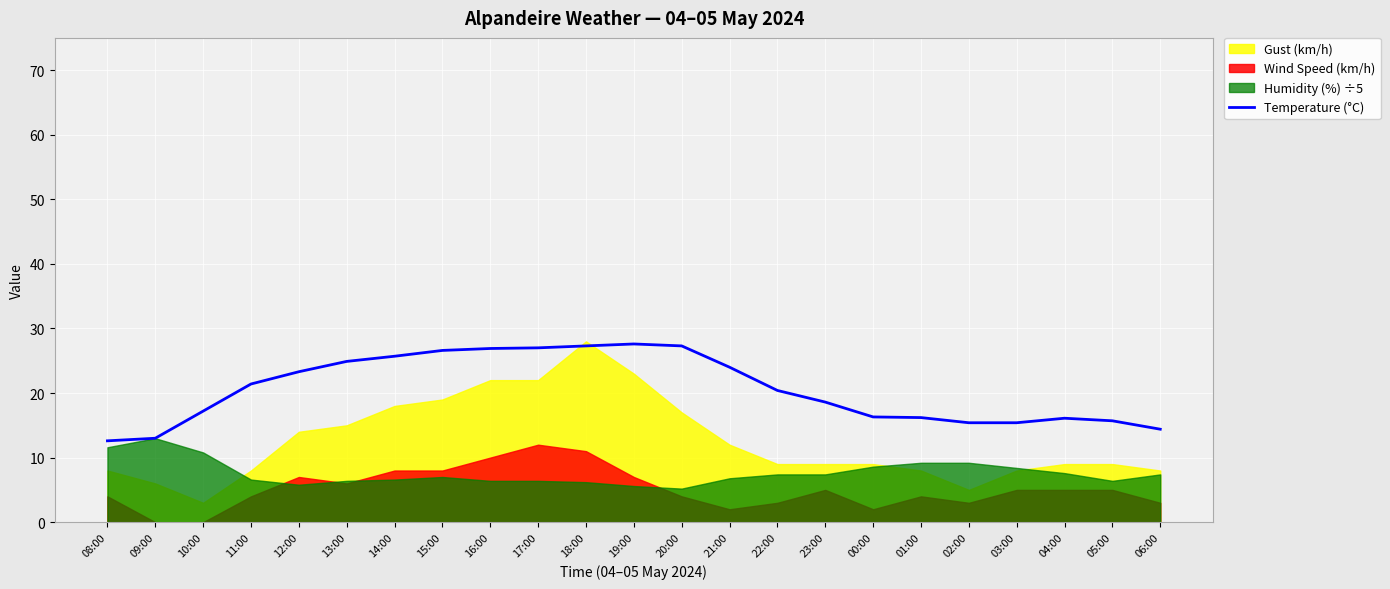

How many categories are shown in the chart?

23